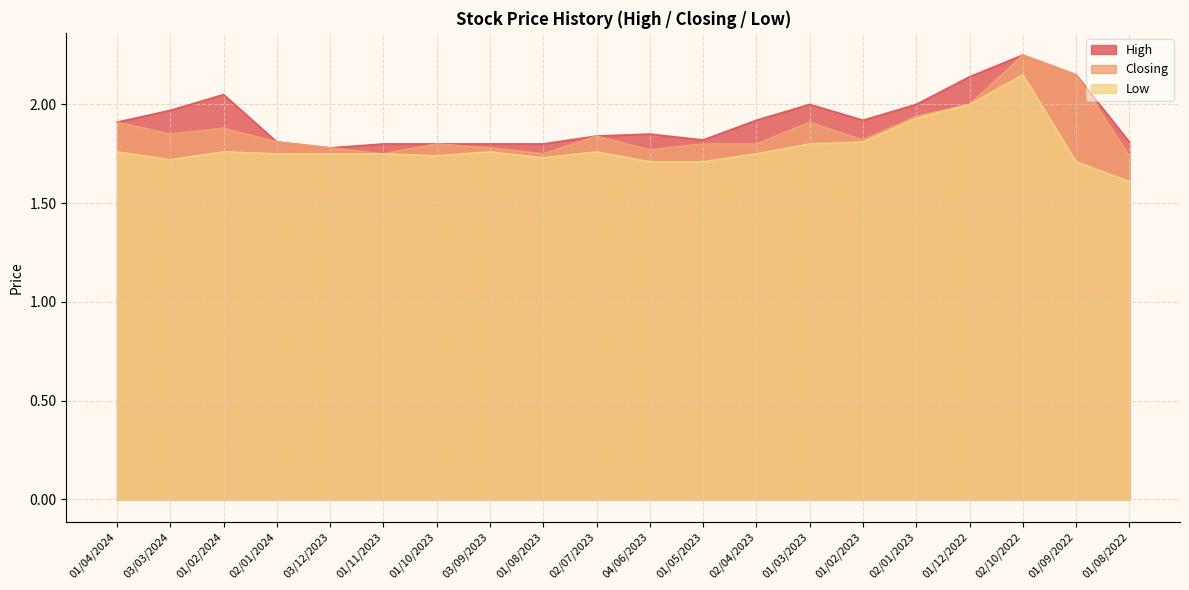

At which category is the sum across all series the highest?

02/10/2022